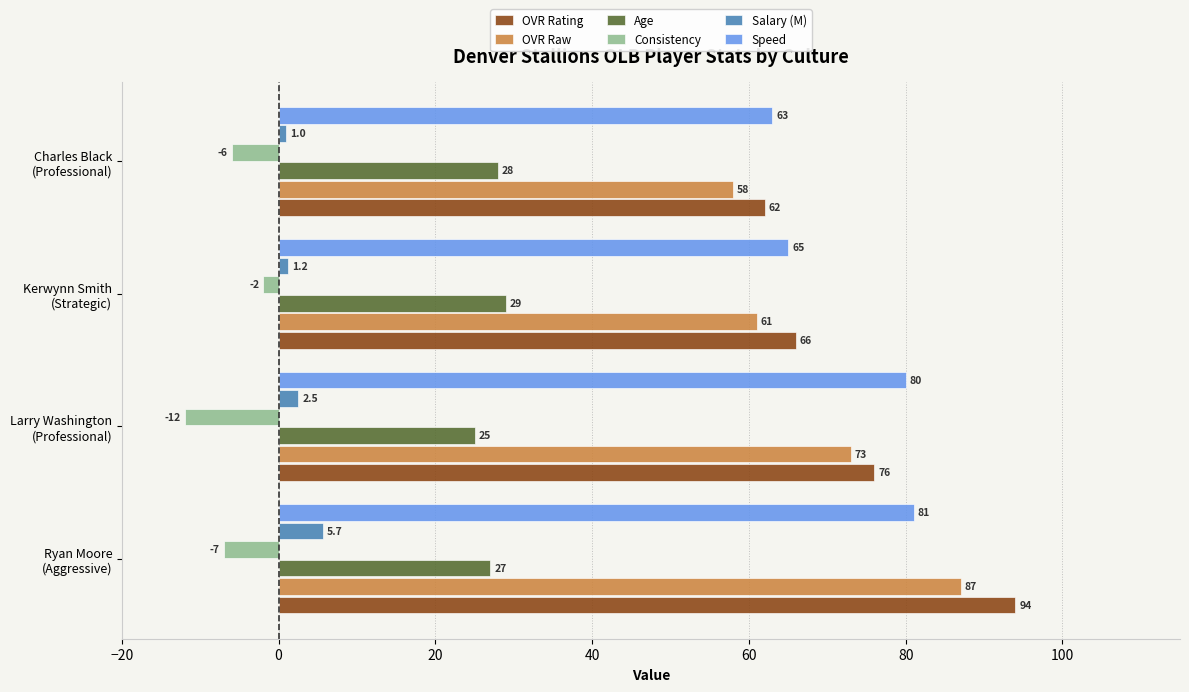

What is the sum of all Age values?

109.0